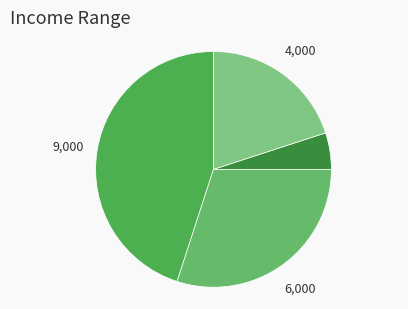

Does any single category account for the majority?

No